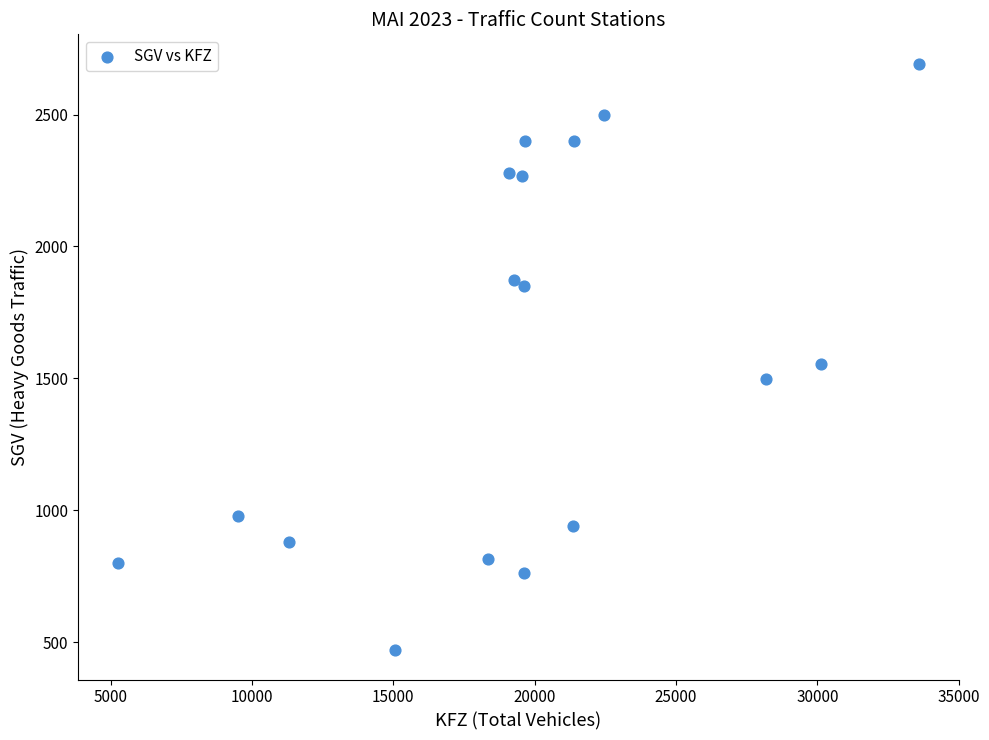

What is the range of Y values (max minus min)?

2224